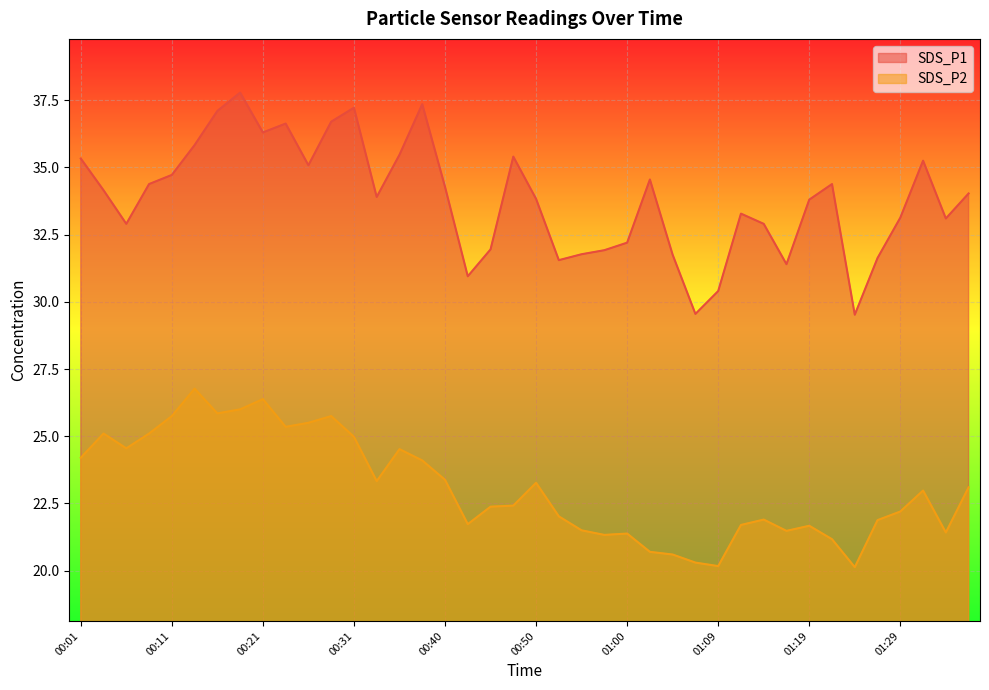

What is the label of the 17th point from the left?

00:40